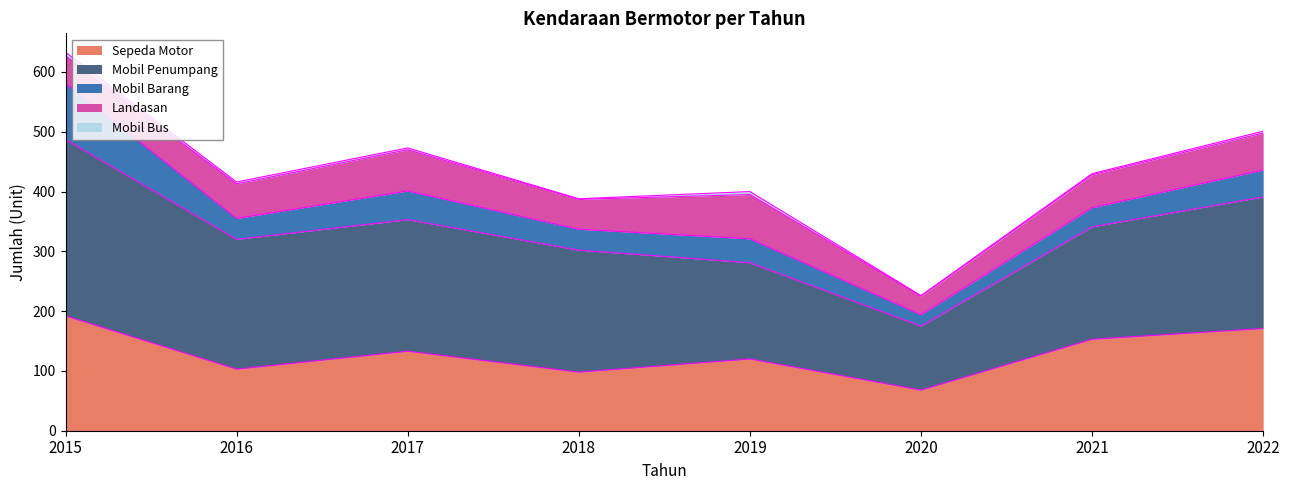

Reading left to right, extract all data points from this chart.

Sepeda Motor: 2015=192	2016=103	2017=133	2018=98	2019=120	2020=68	2021=153	2022=171
Mobil Penumpang: 2015=295	2016=217	2017=220	2018=204	2019=161	2020=107	2021=188	2022=220
Mobil Barang: 2015=94	2016=35	2017=48	2018=35	2019=40	2020=19	2021=32	2022=45
Landasan: 2015=46	2016=58	2017=69	2018=50	2019=74	2020=31	2021=55	2022=62
Mobil Bus: 2015=6	2016=3	2017=3	2018=1	2019=5	2020=1	2021=2	2022=3